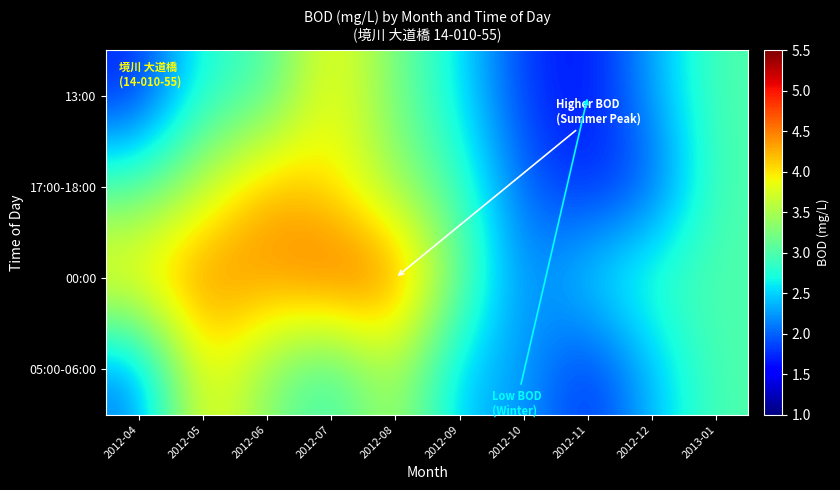

Reading left to right, extract all data points from this chart.

13:00: 2012-04=1.7	2012-05=2.8	2012-06=2.9	2012-07=4.0	2012-08=3.2	2012-09=2.6	2012-10=1.8	2012-11=1.6	2012-12=2.3	2013-01=3.0
17:00-18:00: 2012-04=3.0	2012-05=3.6	2012-06=4.3	2012-07=4.0	2012-08=3.4	2012-09=2.9	2012-10=2.0	2012-11=1.7	2012-12=1.9	2013-01=3.0
00:00: 2012-04=4.1	2012-05=4.5	2012-06=4.4	2012-07=4.7	2012-08=4.6	2012-09=3.2	2012-10=2.1	2012-11=2.6	2012-12=2.9	2013-01=3.0
05:00-06:00: 2012-04=2.1	2012-05=4.0	2012-06=3.3	2012-07=2.8	2012-08=3.6	2012-09=2.4	2012-10=2.3	2012-11=1.7	2012-12=2.4	2013-01=3.0